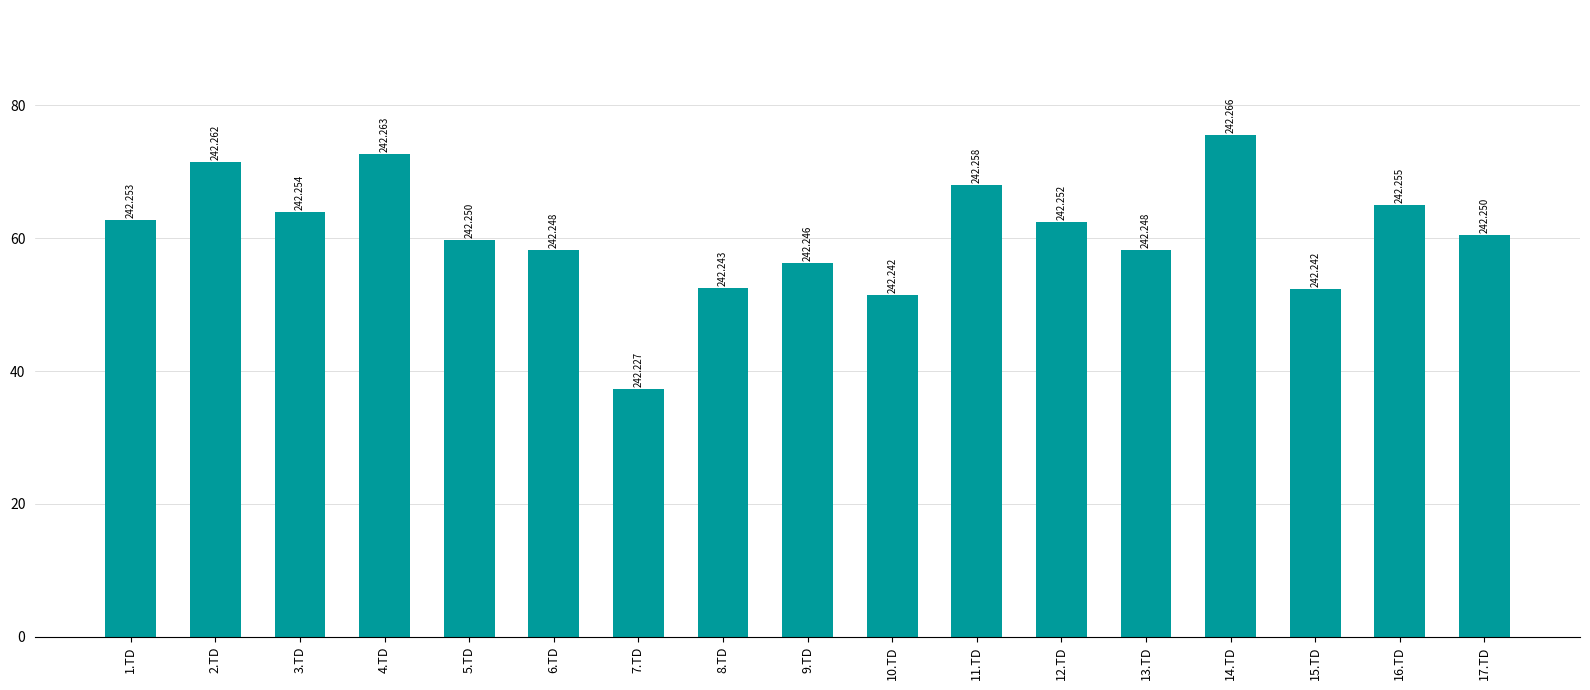

How many bars are there in total?

17